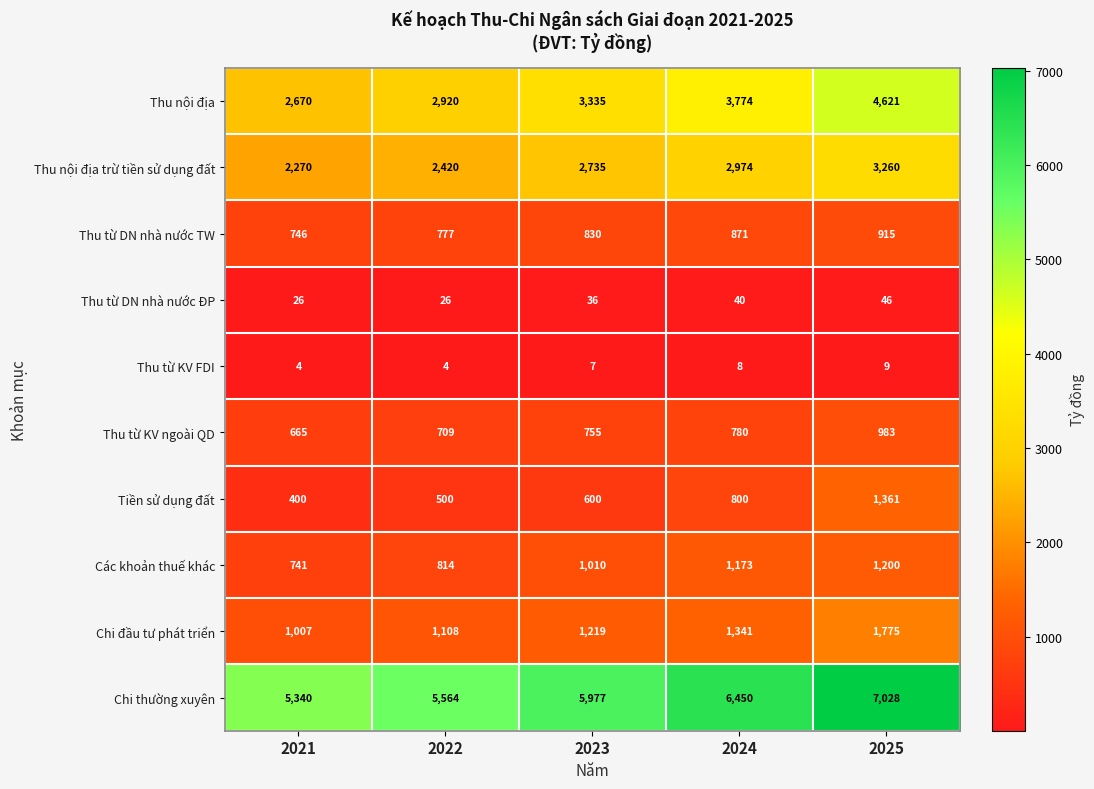

At which label does Thu từ DN nhà nước TW reach its peak?

2025